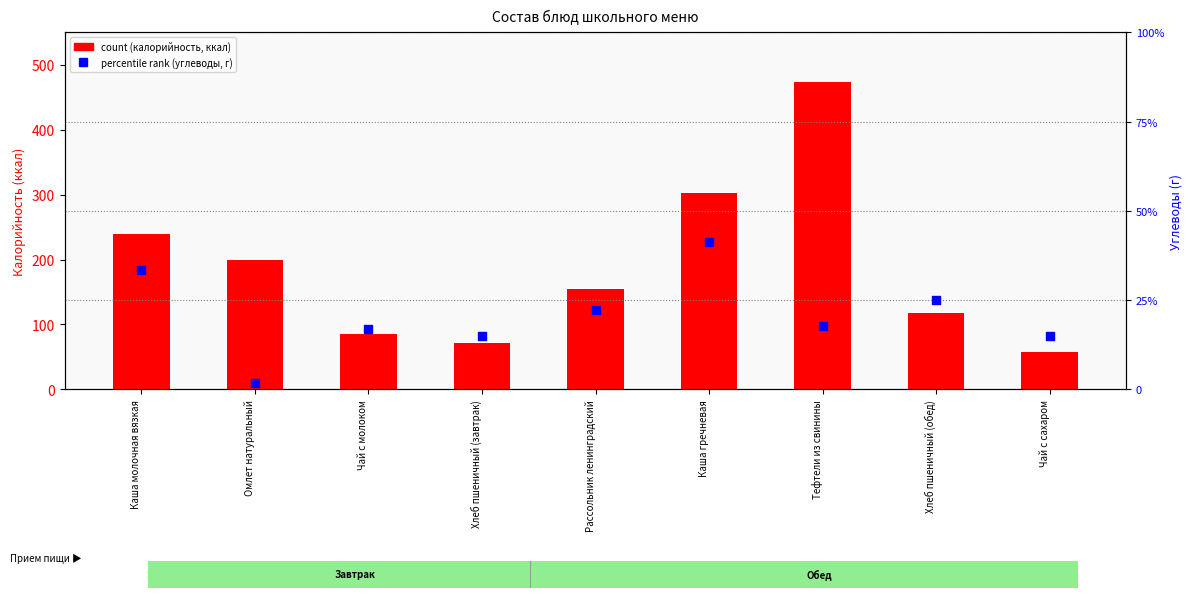

At which category is the sum across all series the highest?

Тефтели из свинины